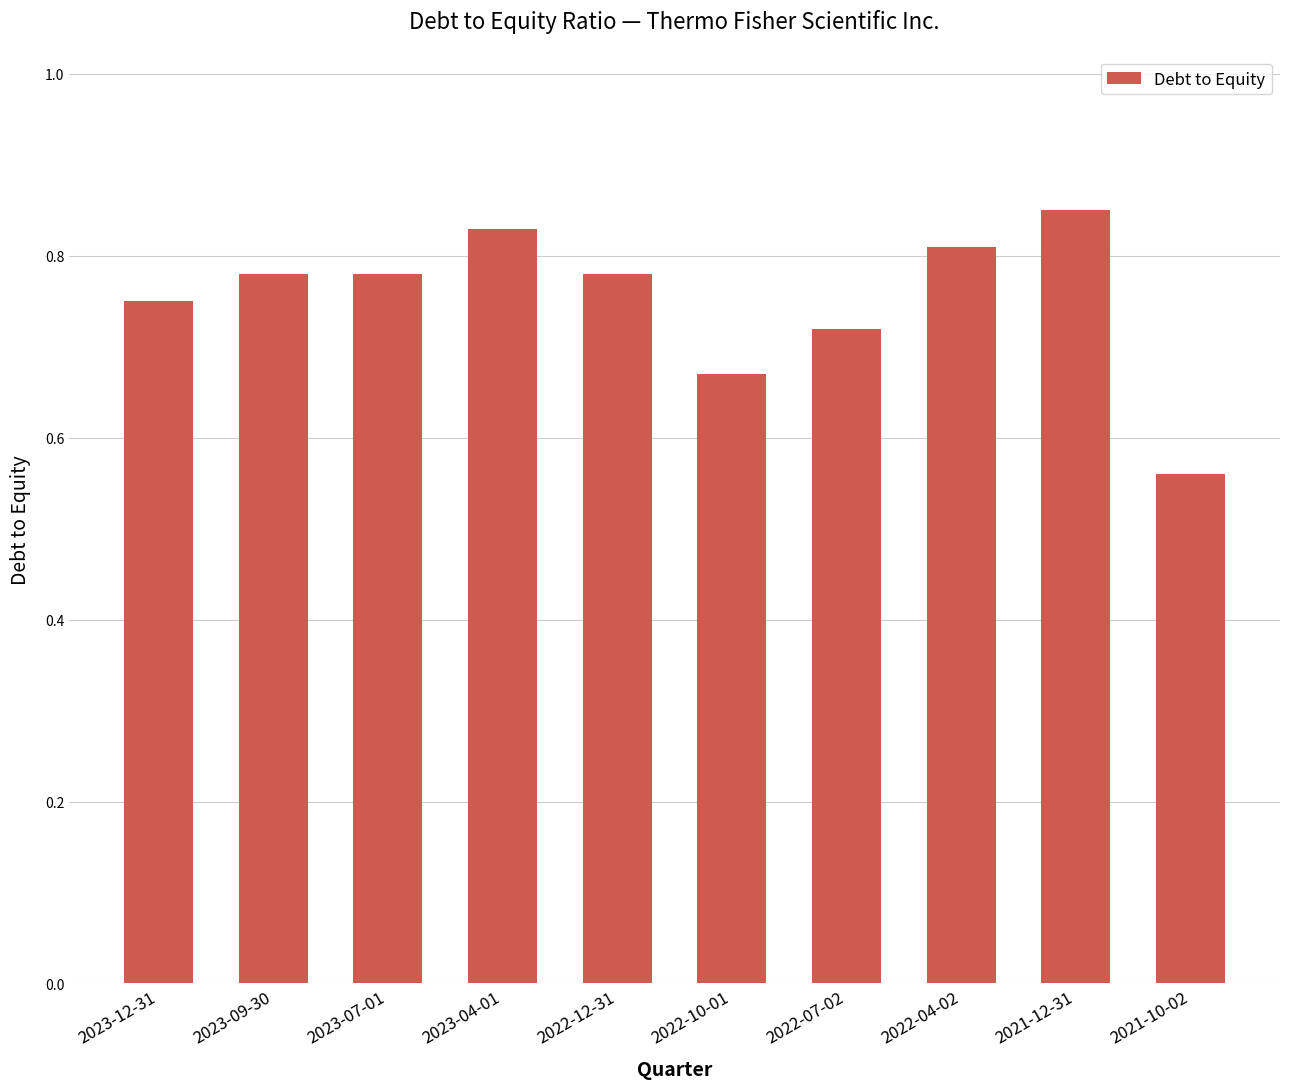

At which label is the value closest to 0?

2021-10-02